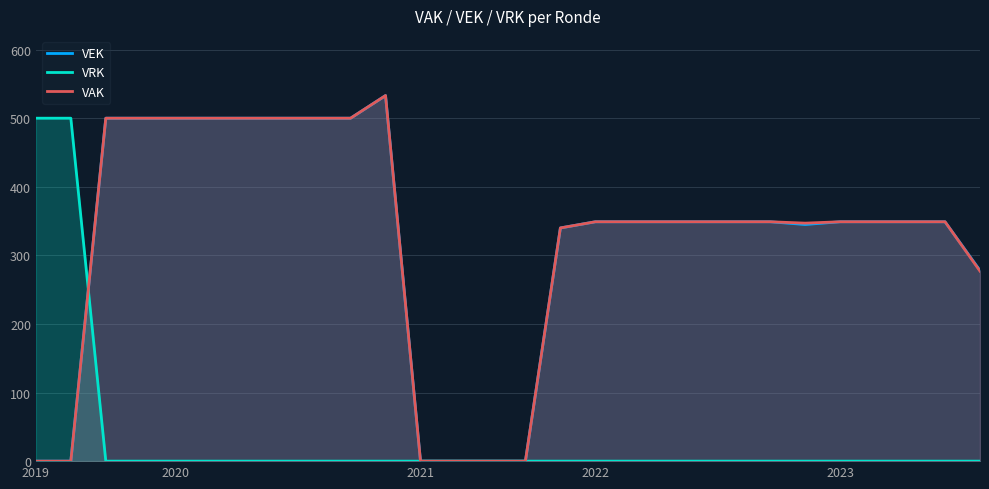

In VAK, how many points are higher than both neighbors (excluding endpoints)?

1